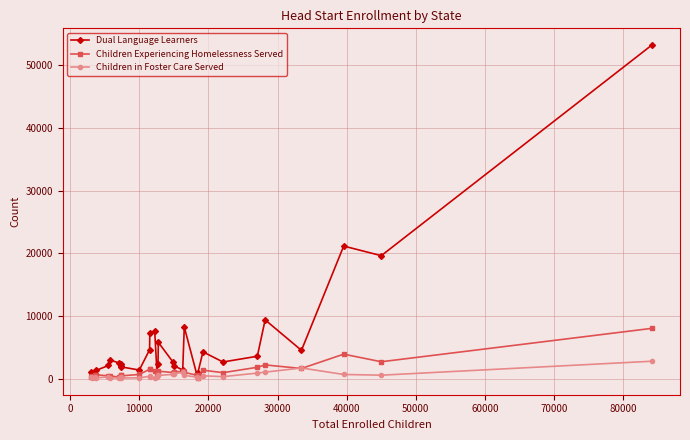

True or false: Dual Language Learners has more than 2 points higher than both neighbors.

True